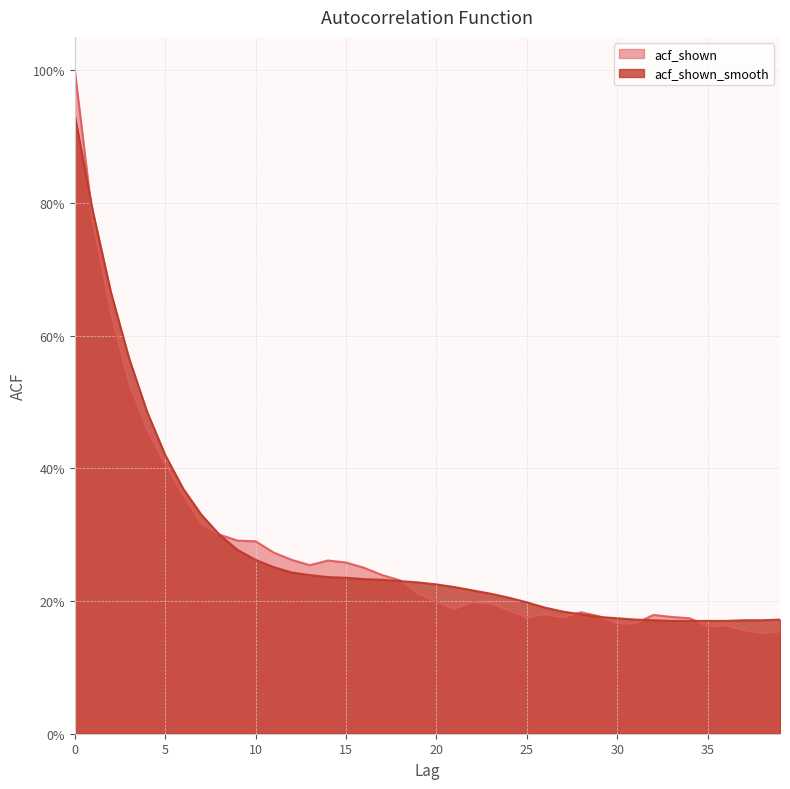

How many series are shown in this chart?

2